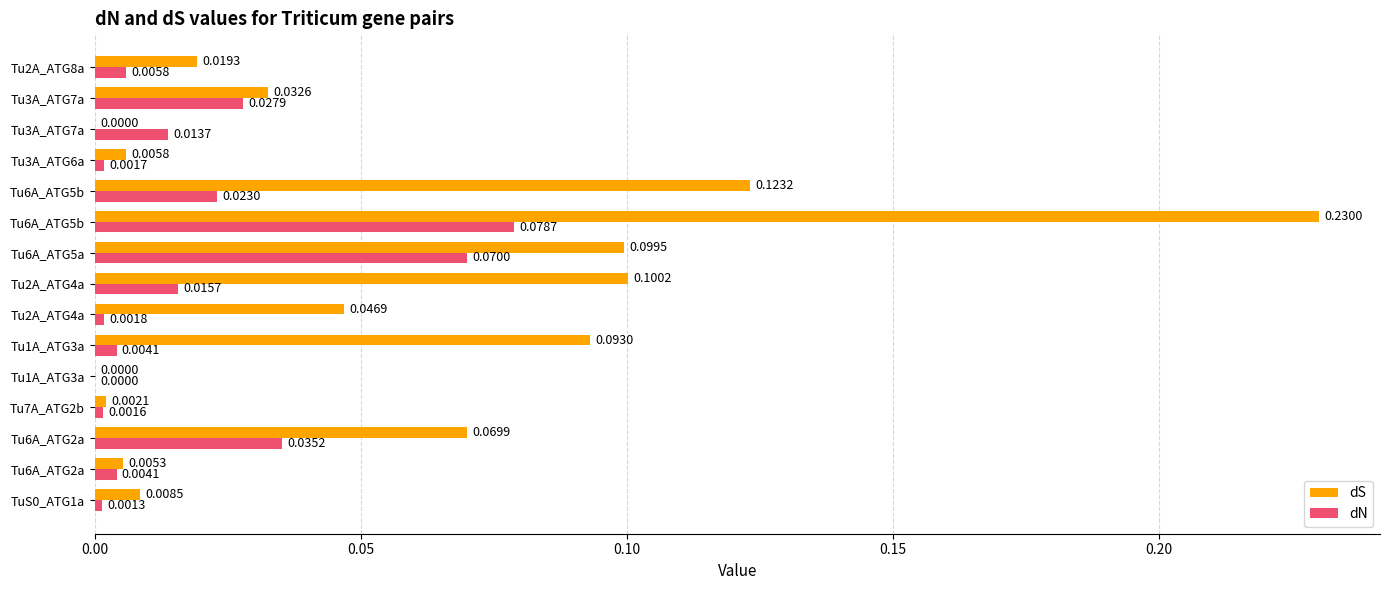

Reading left to right, extract all data points from this chart.

dS: 0.0	0.0	0.1	0.0	0.0	0.1	0.0	0.1	0.1	0.2	0.1	0.0	0.0	0.0	0.0
dN: 0.0	0.0	0.0	0.0	0.0	0.0	0.0	0.0	0.1	0.1	0.0	0.0	0.0	0.0	0.0